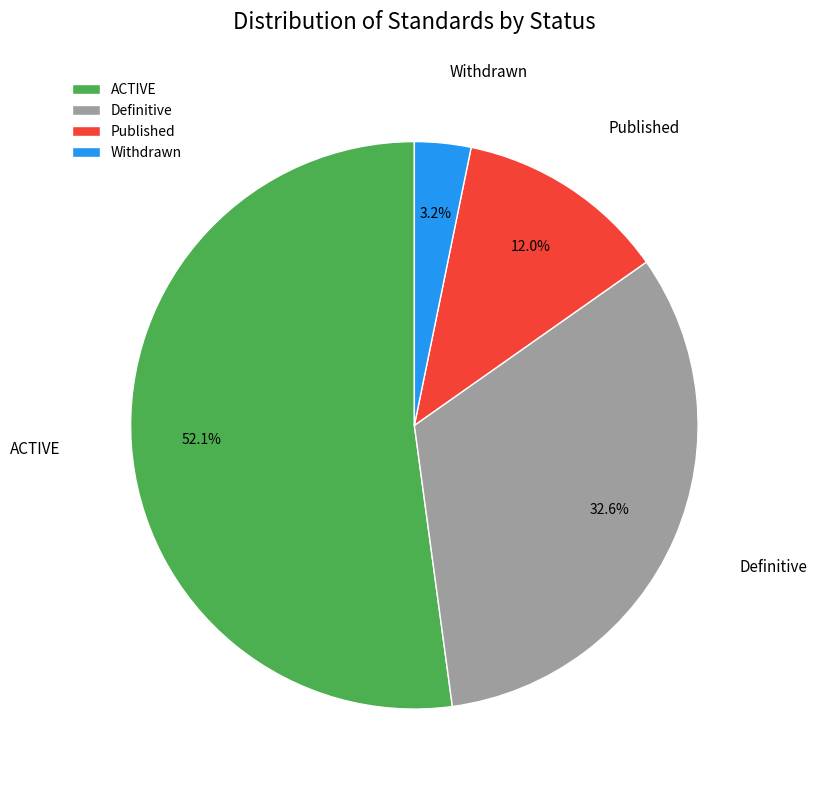

Rank the categories by value from lowest to highest.

Withdrawn, Published, Definitive, ACTIVE